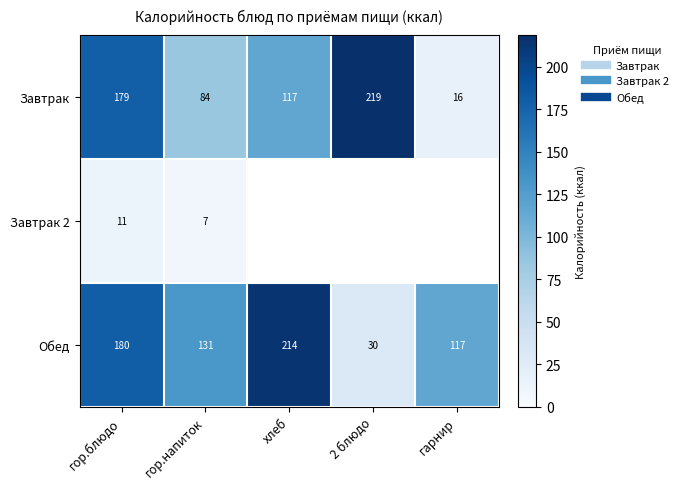

At which label is Завтрак closest to 117?

хлеб